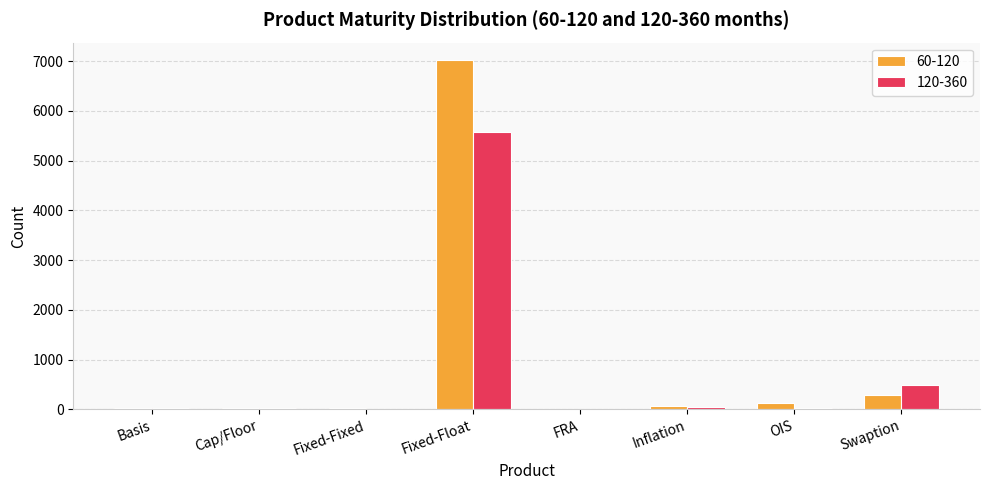

What are all the series names shown in the legend?

60-120, 120-360